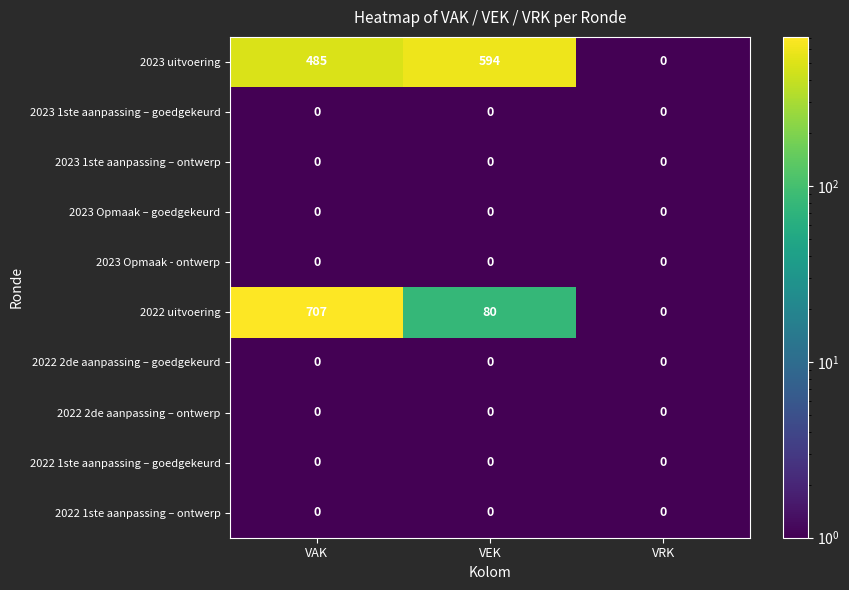

Rank the categories by 2022 uitvoering value from lowest to highest.

VRK, VEK, VAK